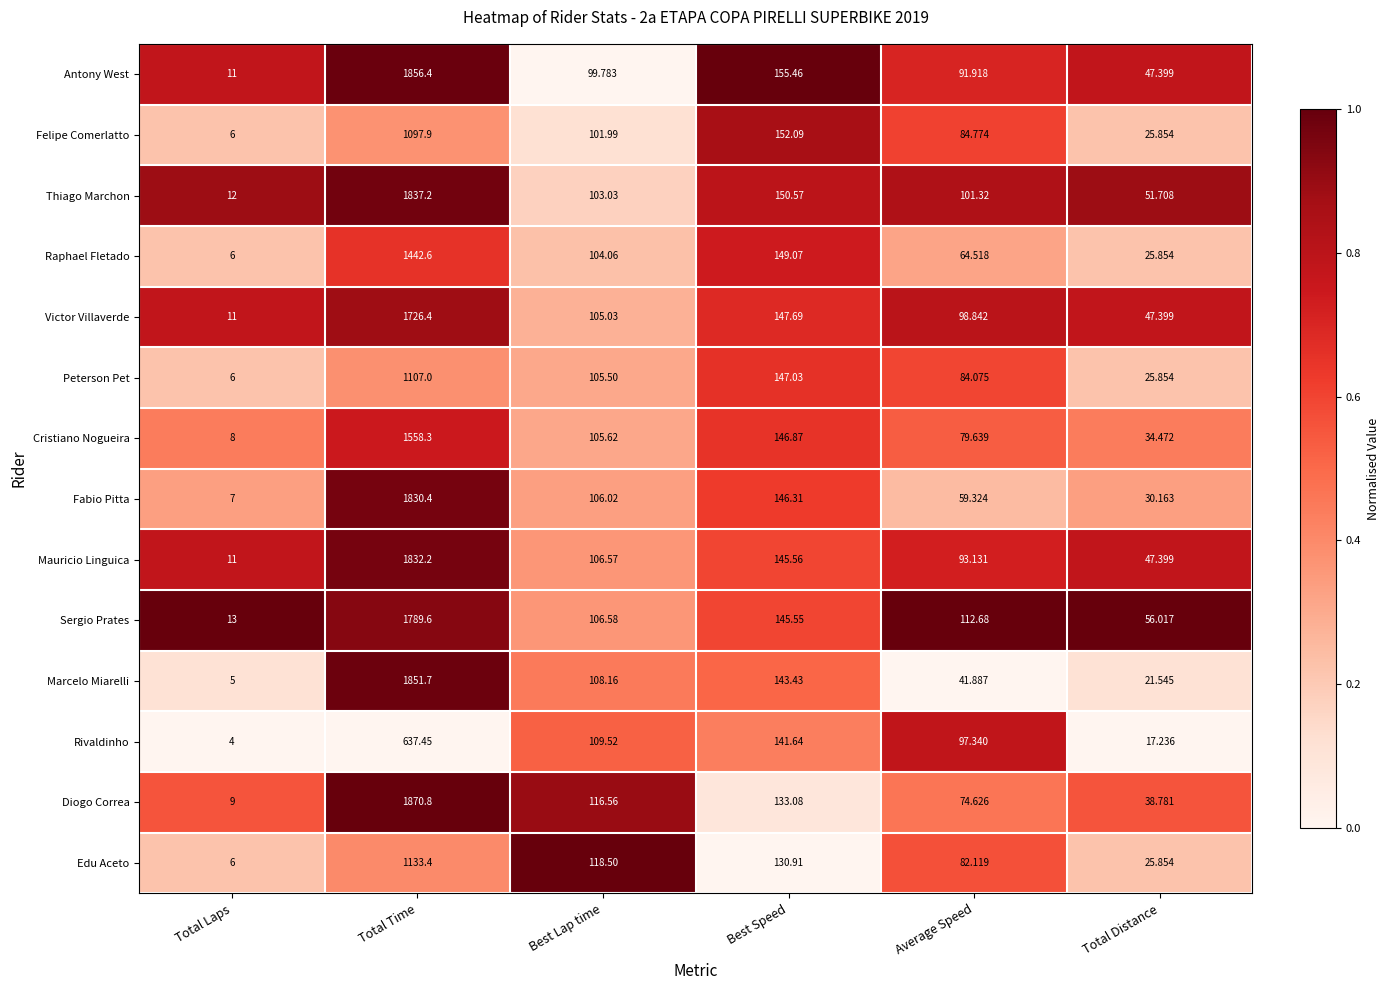

Which category has the highest value across all series?

Total Time